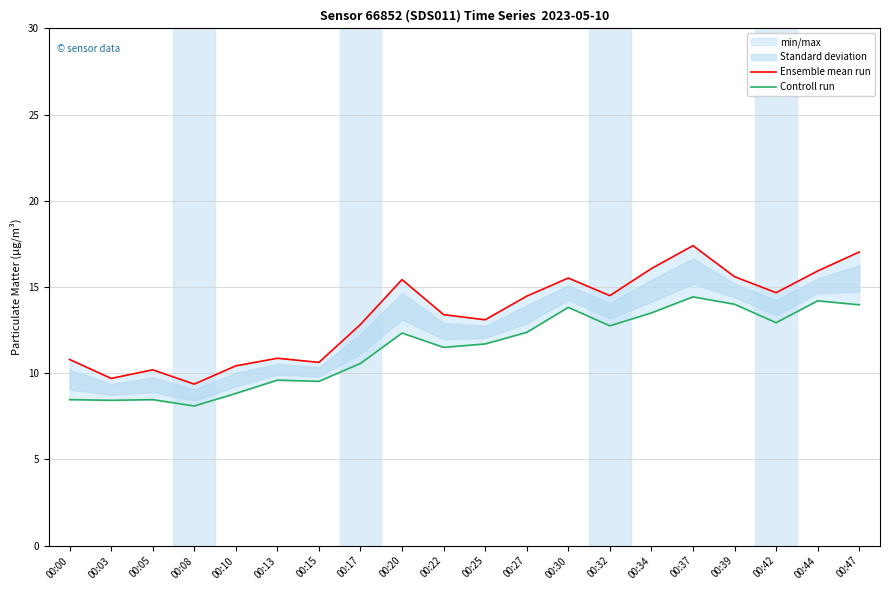

What is the lowest value of the Ensemble mean run series?

9.4